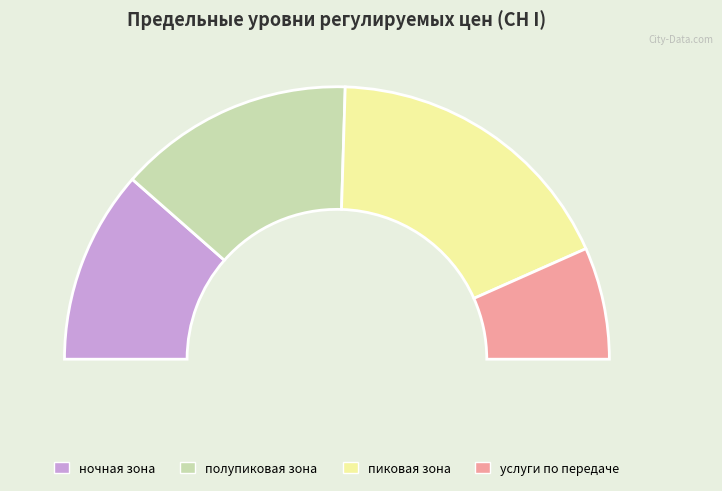

What percentage is the полупиковая зона slice, to the nearest percent?

28%